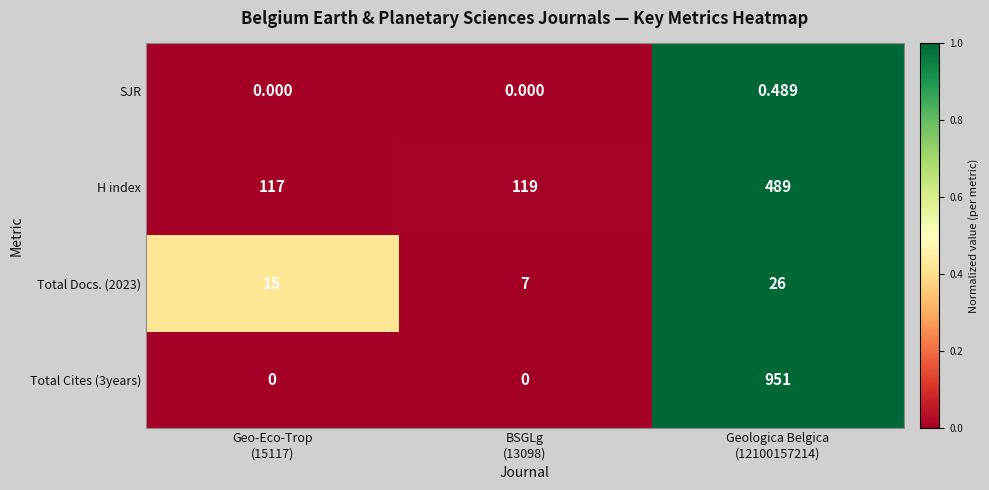

Reading right to left, extract all data points from this chart.

SJR: Geologica Belgica
(12100157214)=0.5	BSGLg
(13098)=0.0	Geo-Eco-Trop
(15117)=0.0
H index: Geologica Belgica
(12100157214)=489.0	BSGLg
(13098)=119.0	Geo-Eco-Trop
(15117)=117.0
Total Docs. (2023): Geologica Belgica
(12100157214)=26.0	BSGLg
(13098)=7.0	Geo-Eco-Trop
(15117)=15.0
Total Cites (3years): Geologica Belgica
(12100157214)=951.0	BSGLg
(13098)=0.0	Geo-Eco-Trop
(15117)=0.0